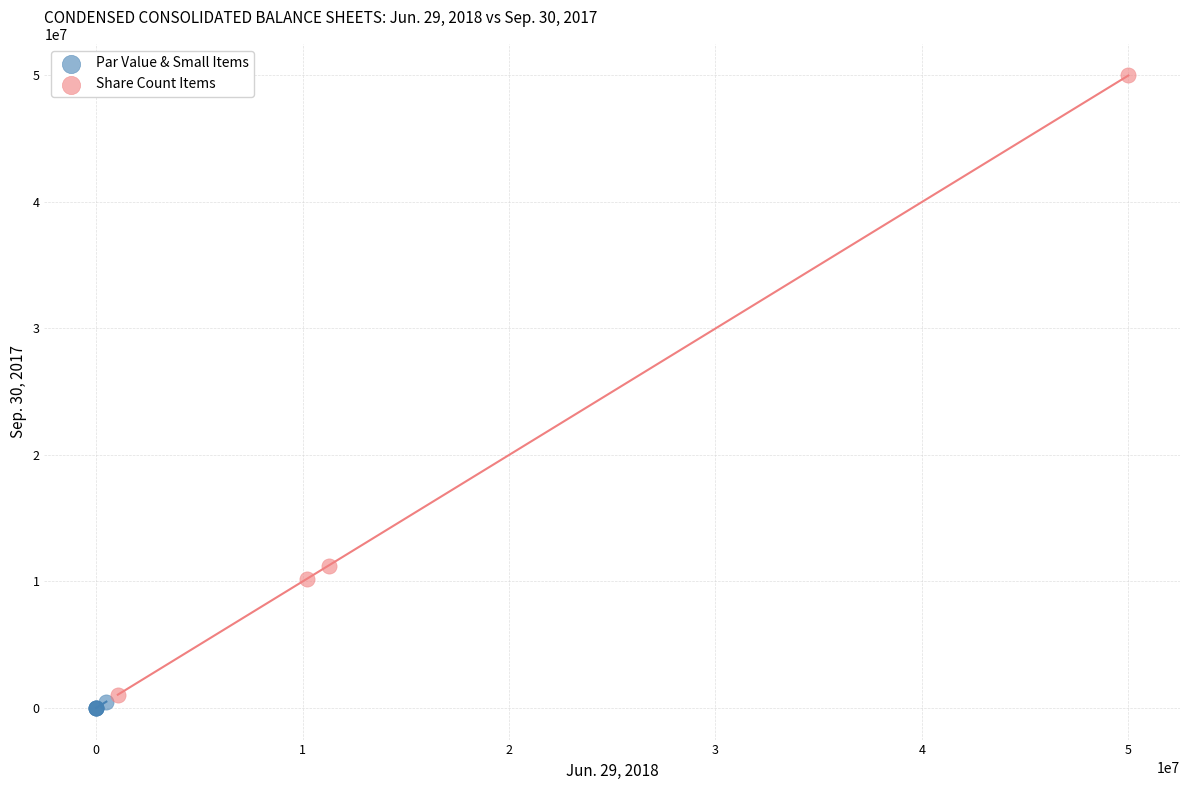

Which series reaches the maximum Y coordinate?

Share Count Items